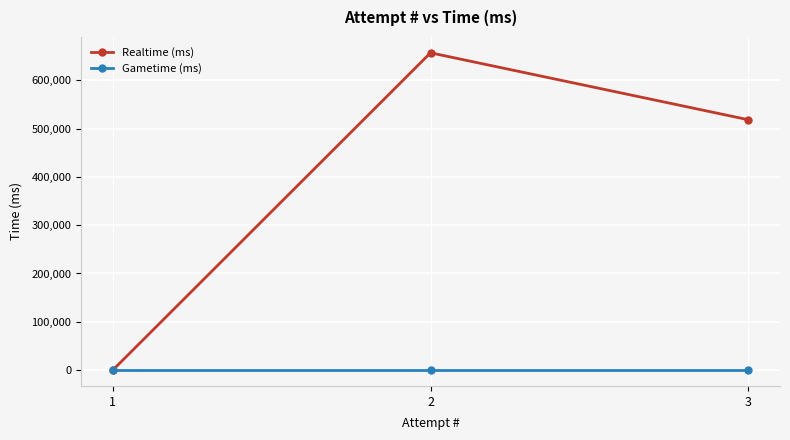

Does the chart have visible grid lines?

Yes